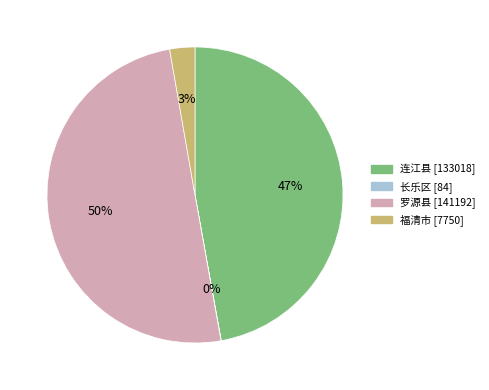

Between 连江县 and 罗源县, which is larger?

罗源县